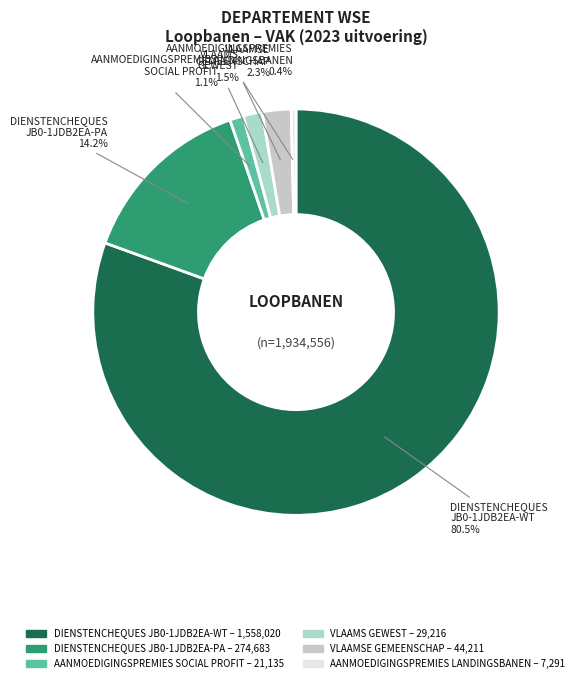

Combined, do AANMOEDIGINGSPREMIES LANDINGSBANEN and VLAAMS GEWEST account for over 50%?

No